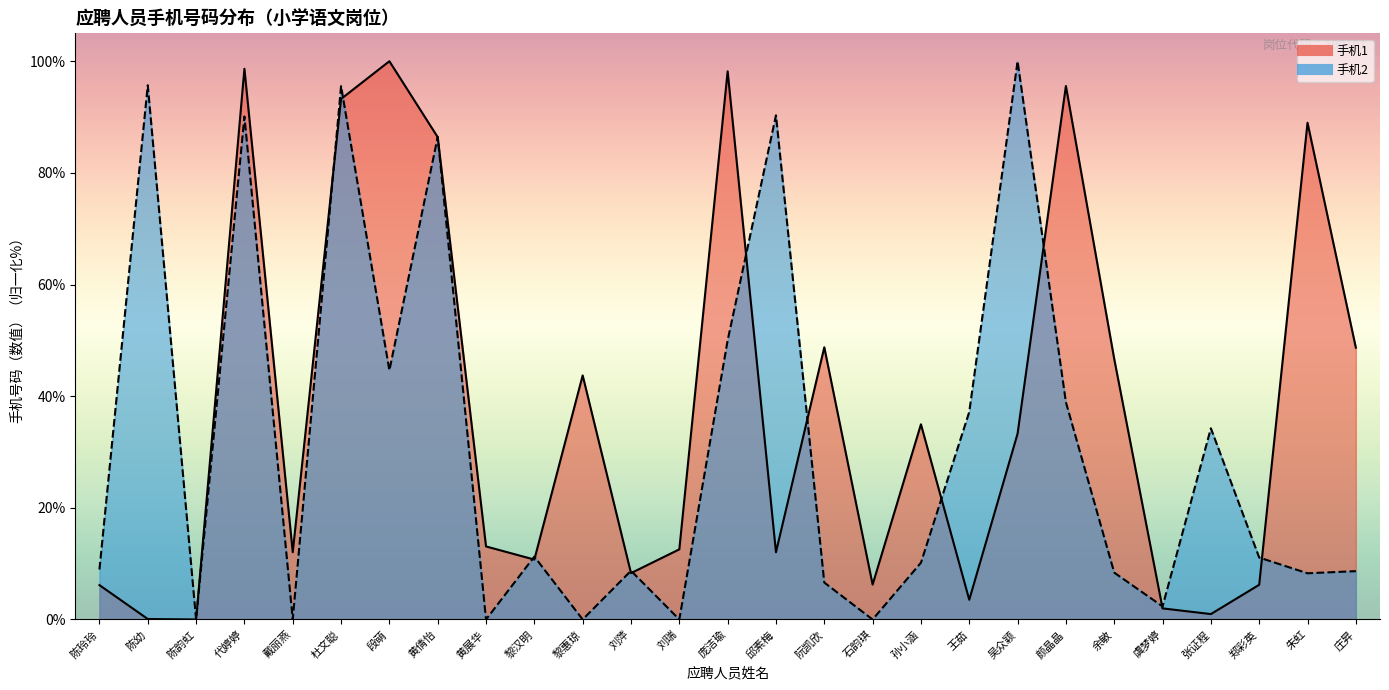

How many data points in 手机1 线 are above 13?

14